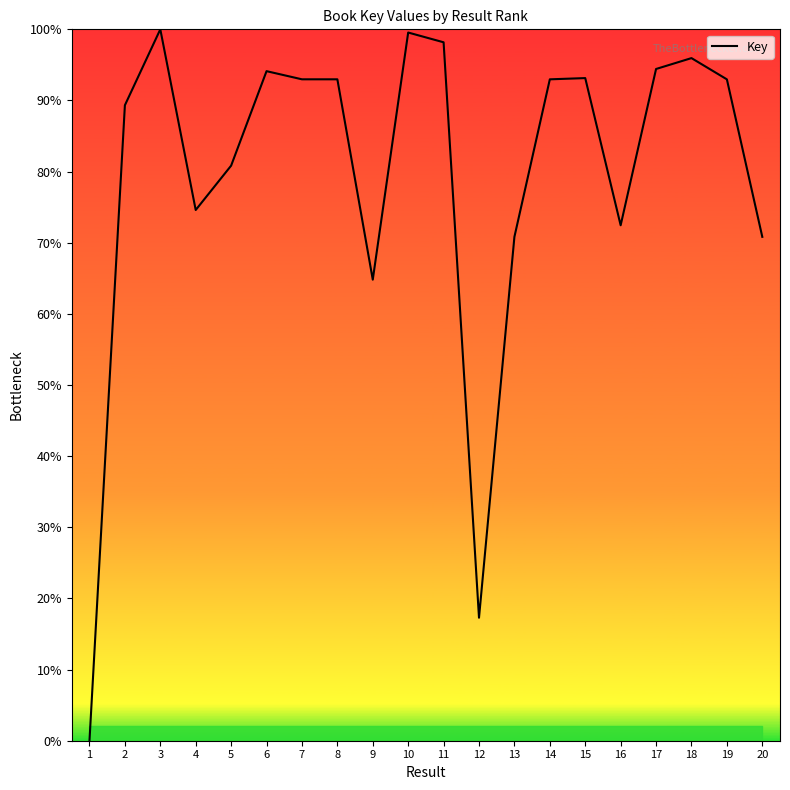

What is the change in value from 6 to 15?

-1.0